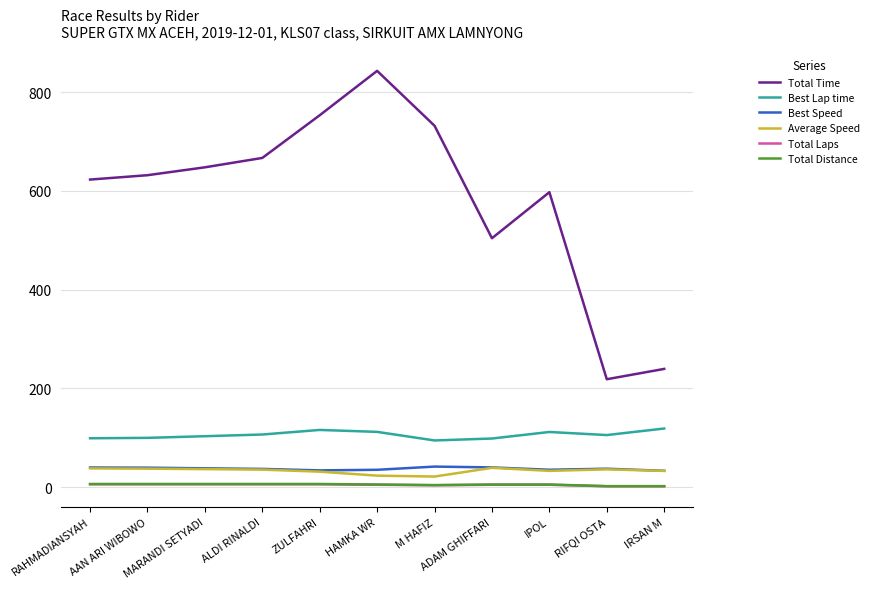

Which series has the widest spread of values?

Total Time